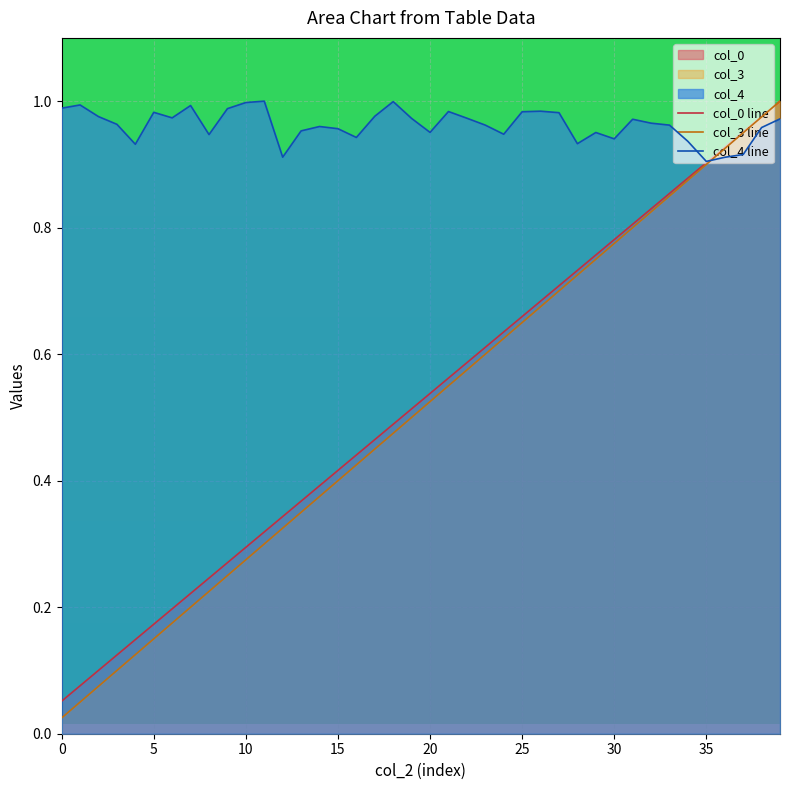

After their last crossing, which series has the higher values: col_0 line or col_4 line?

col_0 line